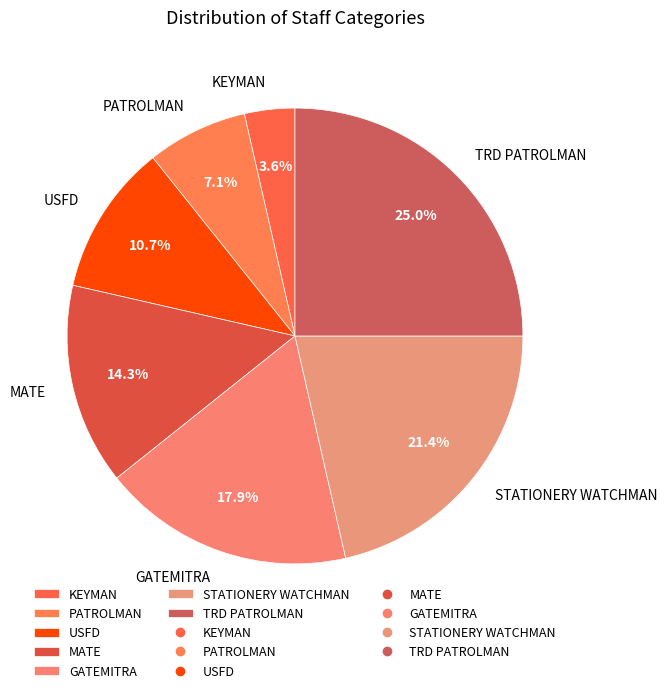

Rank the categories by value from highest to lowest.

TRD PATROLMAN, STATIONERY WATCHMAN, GATEMITRA, MATE, USFD, PATROLMAN, KEYMAN